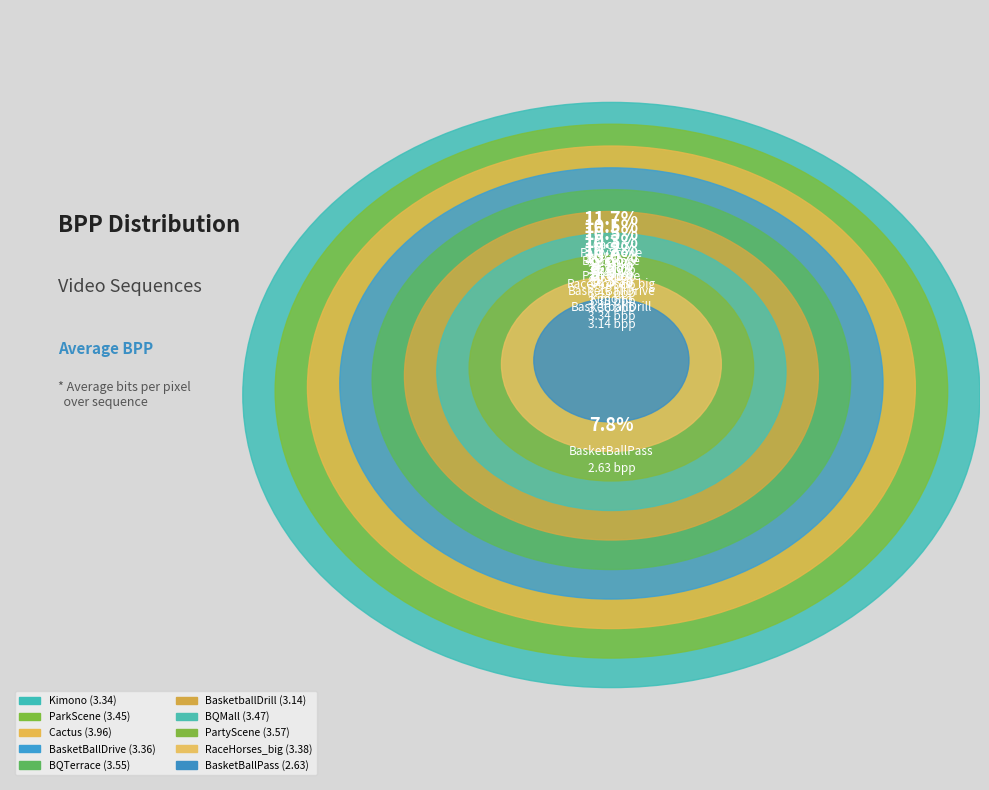

Is it true that BQTerrace is 5% of the pie?

False